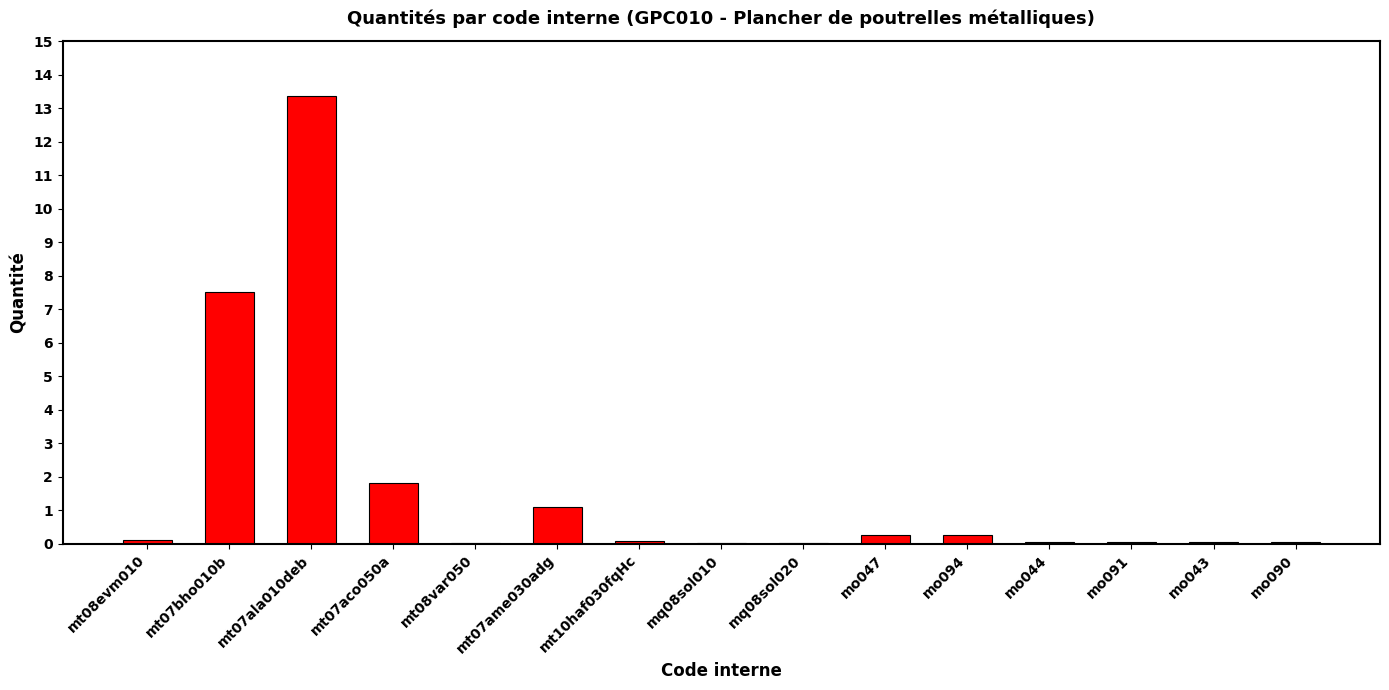

Where is the data nearest to the value 6?

mt07bho010b